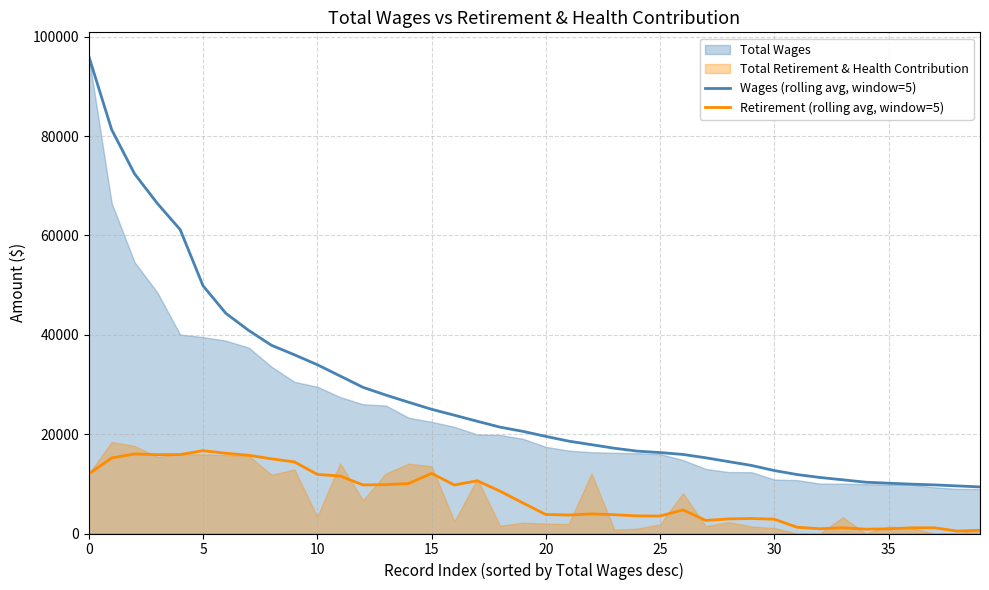

True or false: Wages (rolling avg, window=5) and Retirement (rolling avg, window=5) intersect in this chart.

False